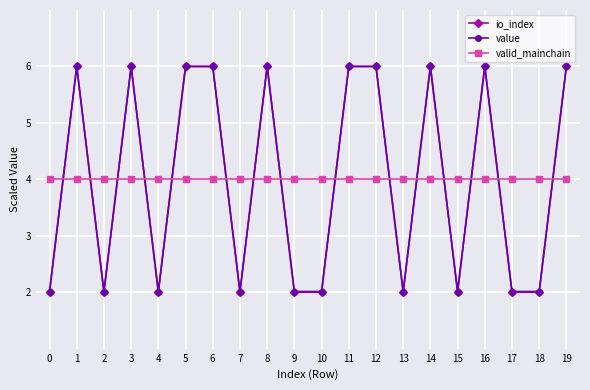

True or false: io_index and valid_mainchain cross at least once.

True